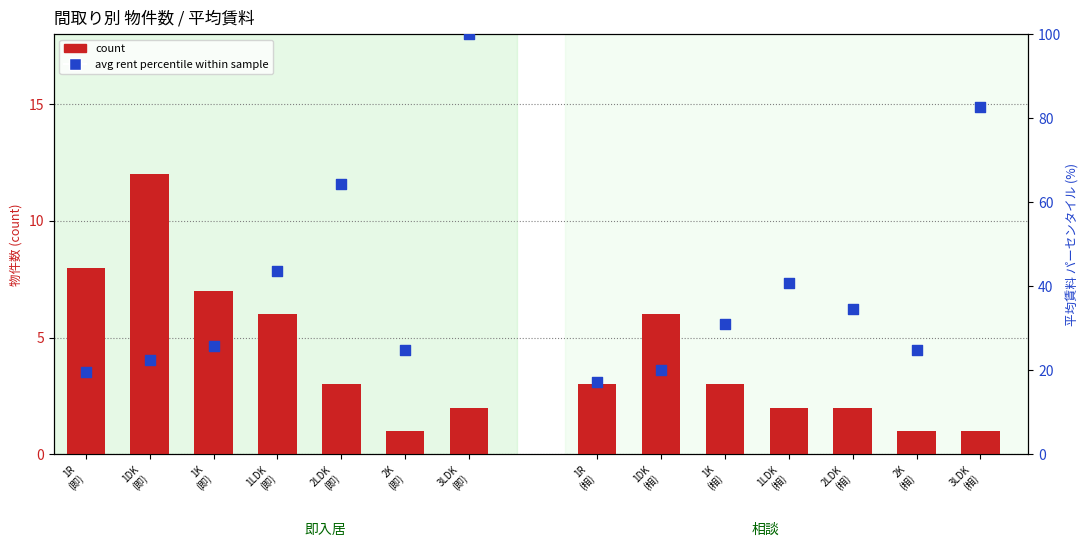

What is the total value across all series at 1DK
(即)?

34.4